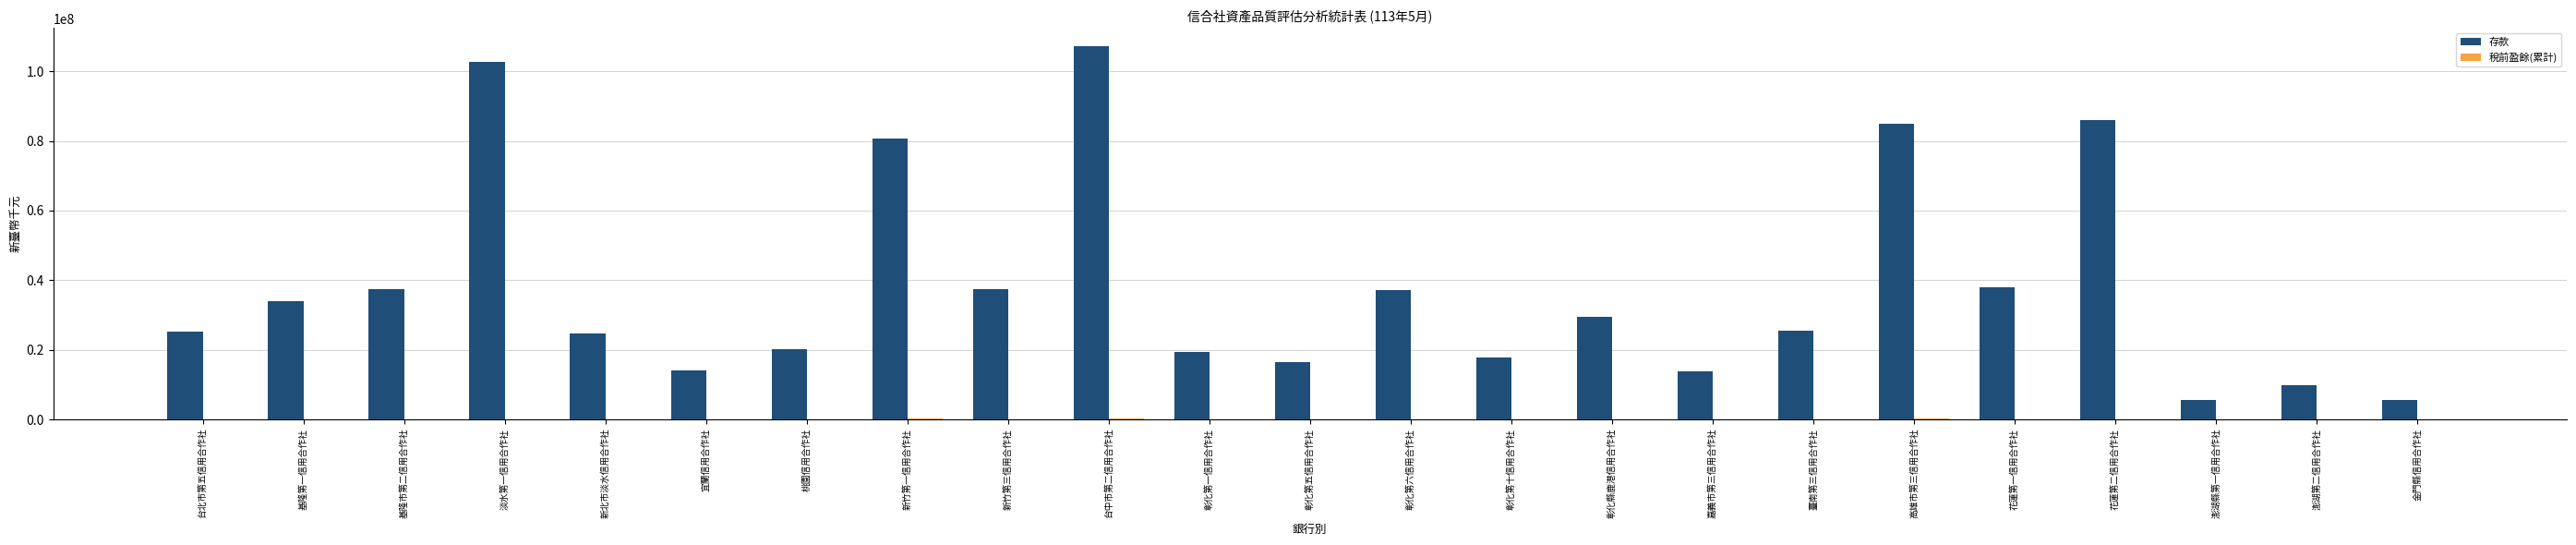

At which category does the chart reach its peak across all series?

台中市第二信用合作社